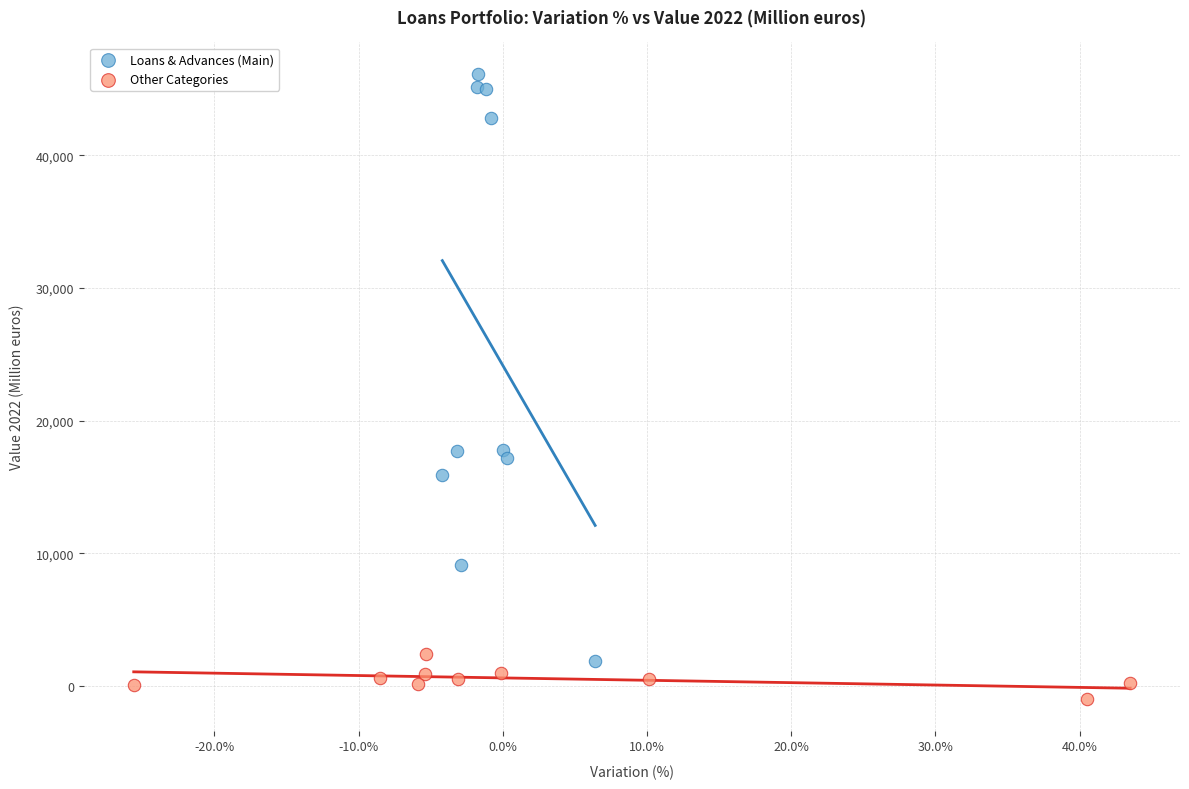

Which series has the largest Y range (max minus min)?

Loans & Advances (Main)